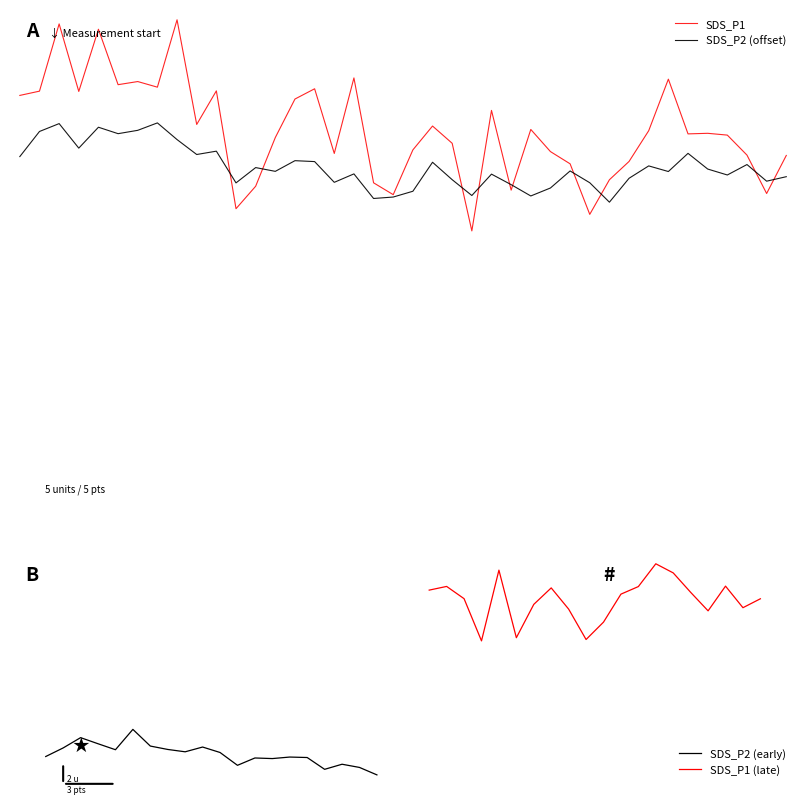

What is the sum of all SDS_P2 values?

631.4